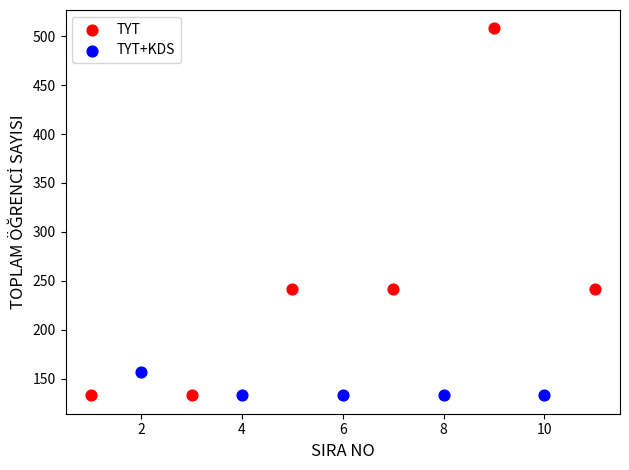

Which series reaches the maximum Y coordinate?

TYT